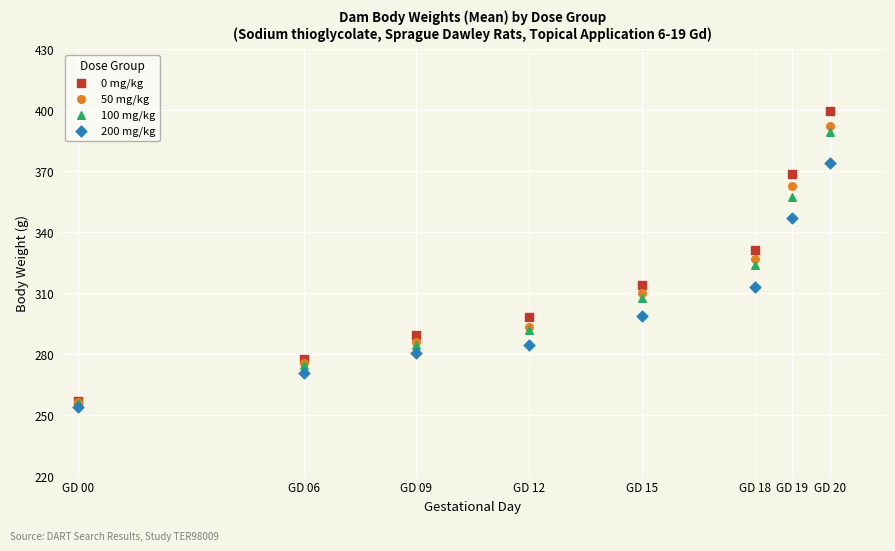

Which series reaches the minimum Y coordinate?

200 mg/kg